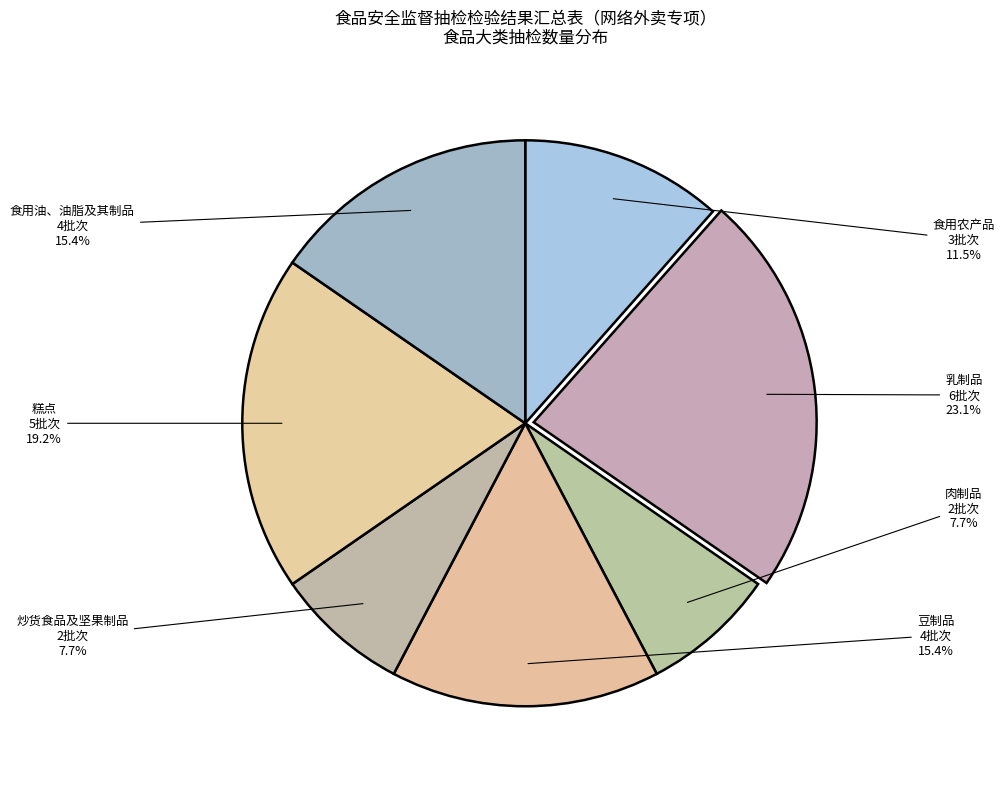

True or false: 食用农产品 accounts for 1% of the total.

False